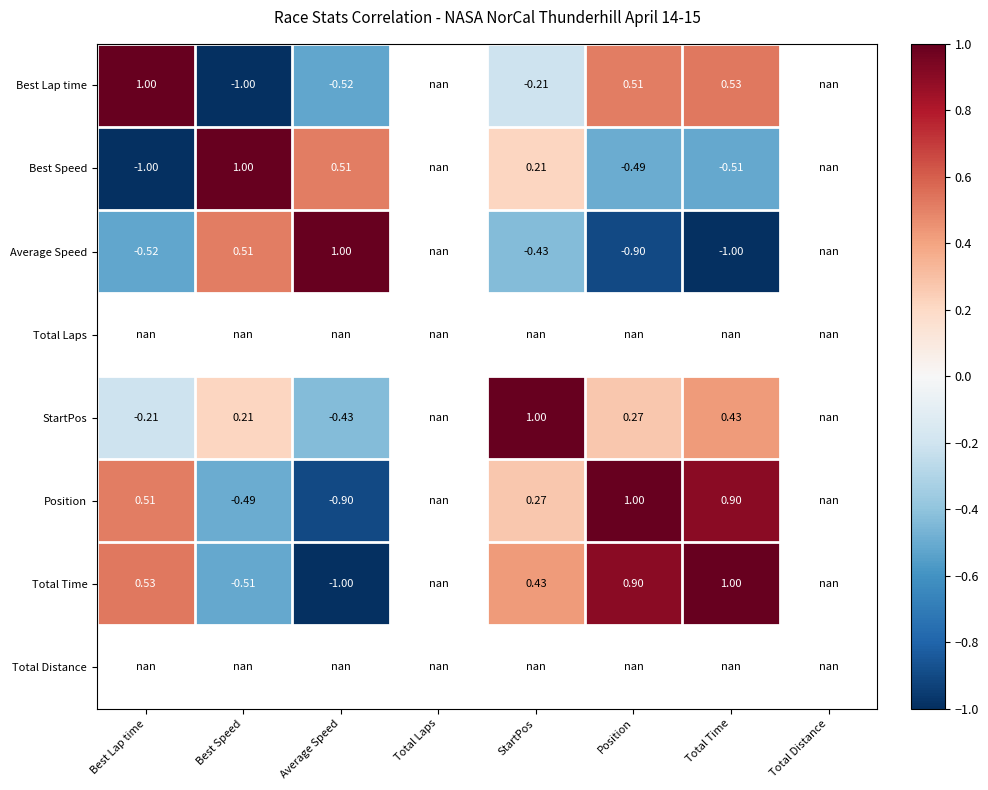

Which series changed the most between Average Speed and Position?

Total Time